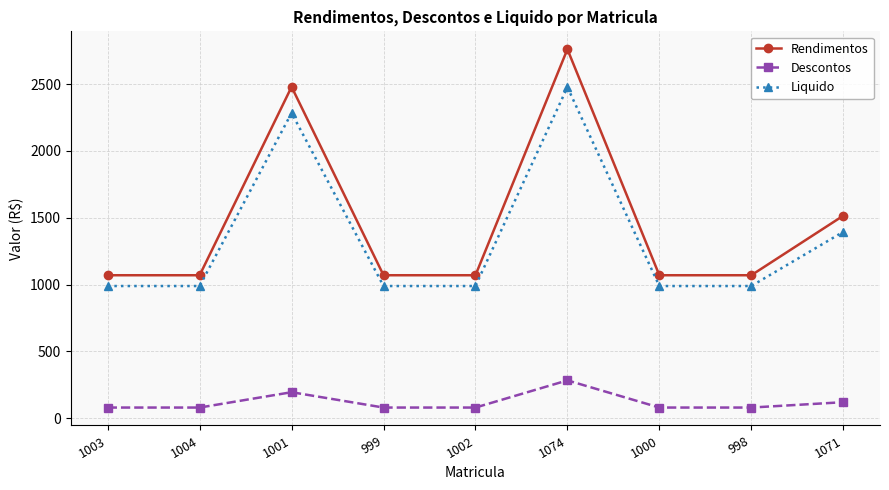

Is the value of Liquido at 1000 greater than the value of Rendimentos at 1001?

No